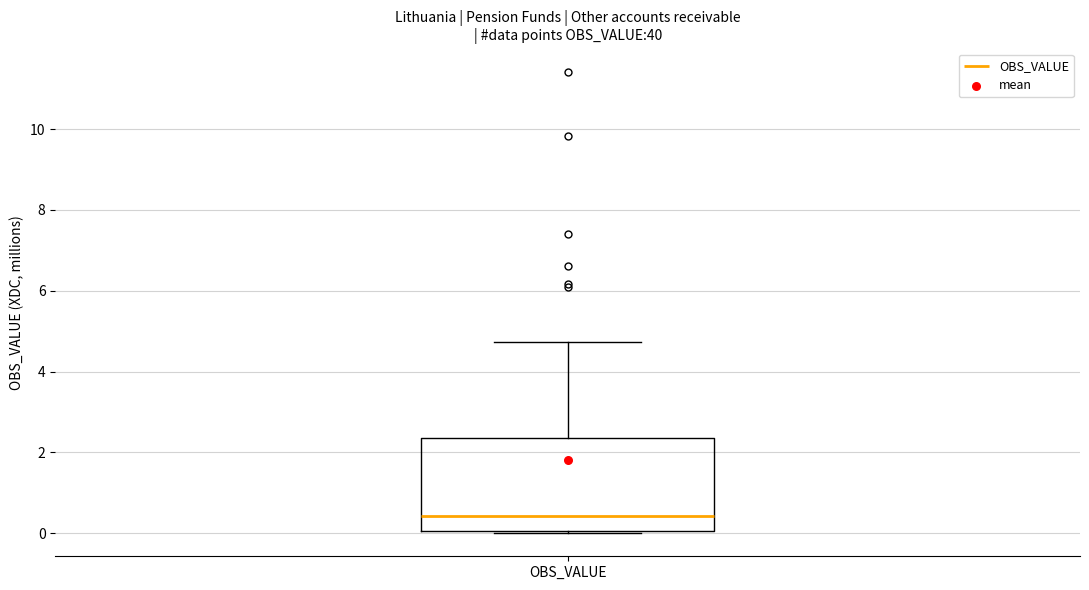

Transcribe this box plot: give where the median line is, the range the box spans, and where the two whiskers end, as read against the y-axis. The values are not printed on the chart, so give them approximately, as read against the axis.

median 0.4, box 0.0 to 2.4, whiskers 0.0 (just below the box's lower edge) to 4.8